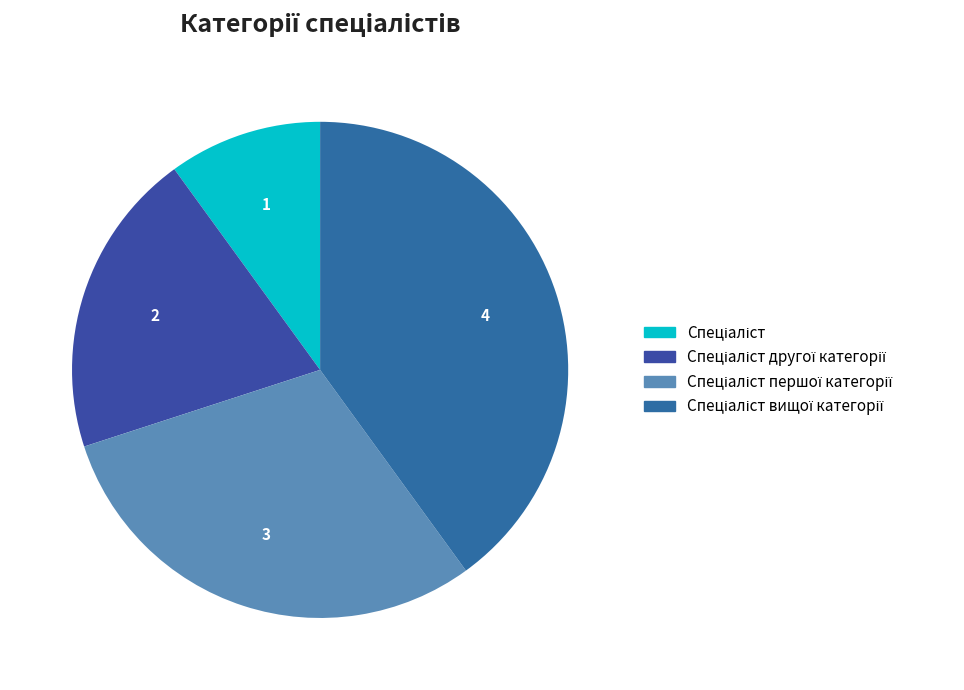

Which category has the smallest portion of the pie?

Спеціаліст